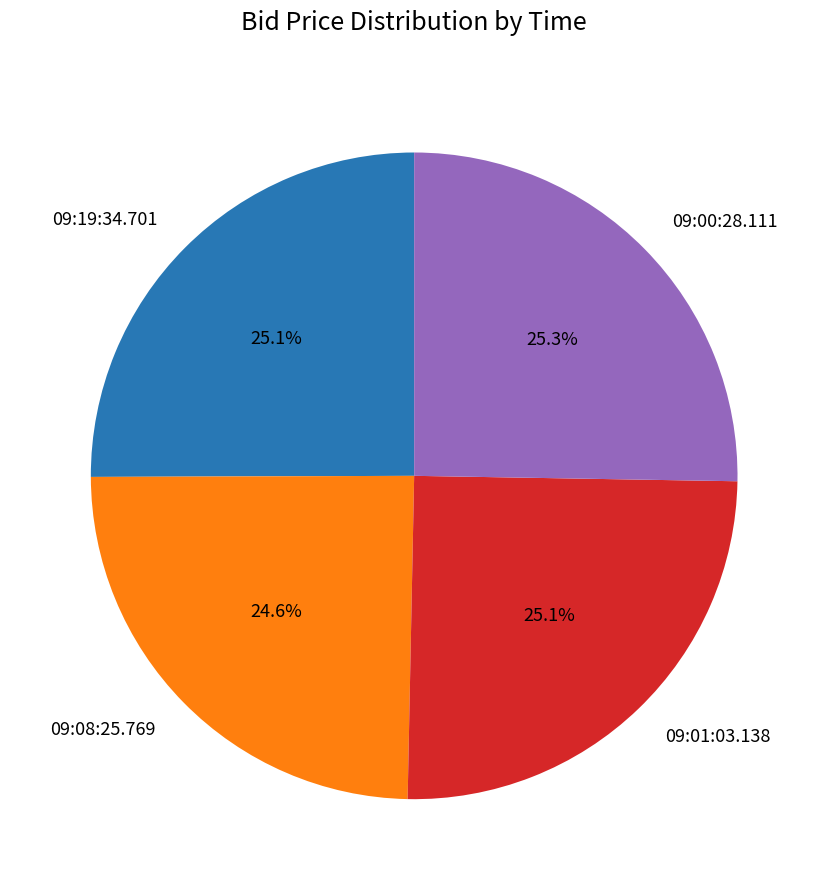

Approximately how many times larger is the value at 09:00:28.111 compared to 09:01:03.138?

1.0